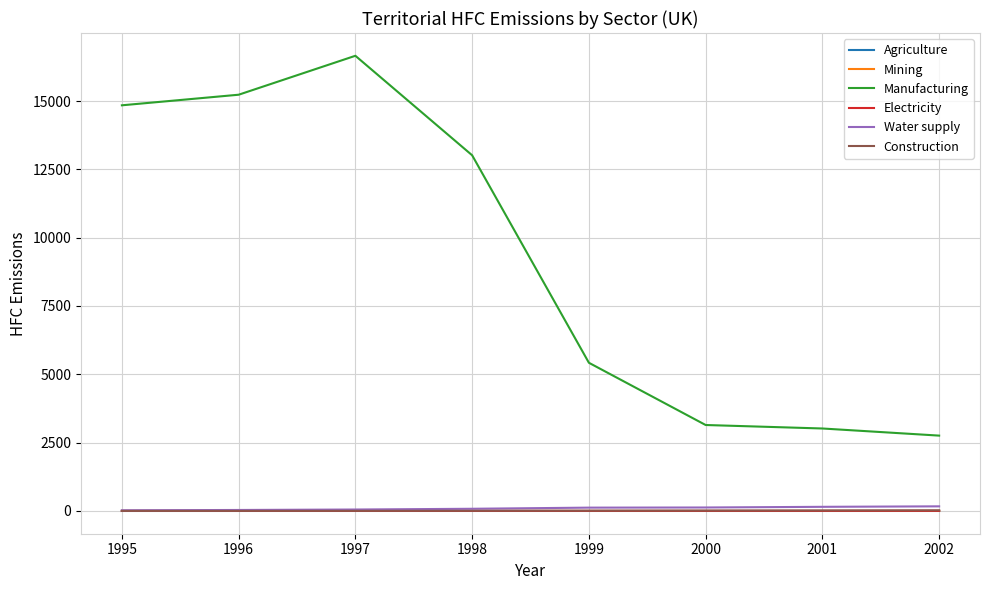

The Manufacturing series shows 22720.4 at 1995. True or false?

False